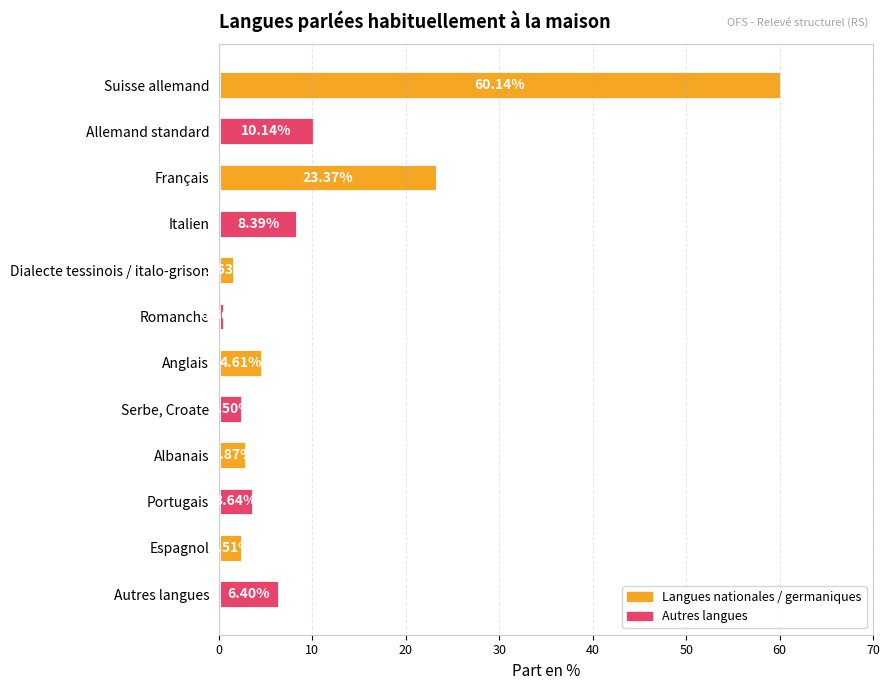

Which category has the lowest value across all series?

Romanche